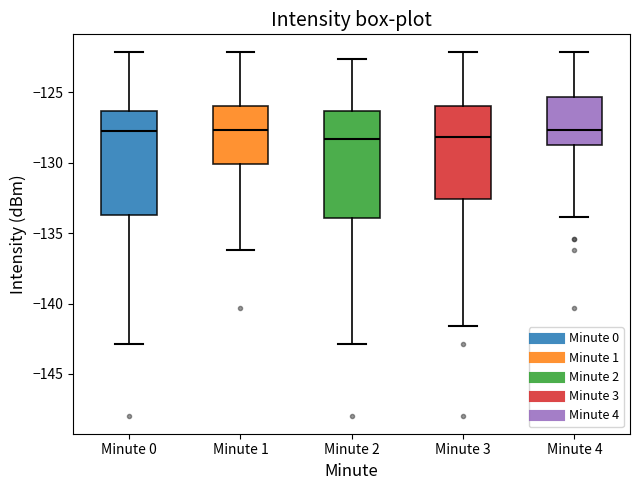

Reading left to right, read every box against the y-axis: the position of its median line, the range the box covers, and the ends of its whiskers. The values are not printed on the chart, so give them approximately, as read against the axis.

Minute 0: median -127.5, box -133.5 to -126.5, whiskers -143.0 to -122.0
Minute 1: median -127.5, box -130.0 to -126.0, whiskers -136.0 to -122.0
Minute 2: median -128.5, box -134.0 to -126.5, whiskers -143.0 to -122.5
Minute 3: median -128.0, box -132.5 to -126.0, whiskers -141.5 to -122.0
Minute 4: median -127.5, box -129.0 to -125.5, whiskers -134.0 to -122.0